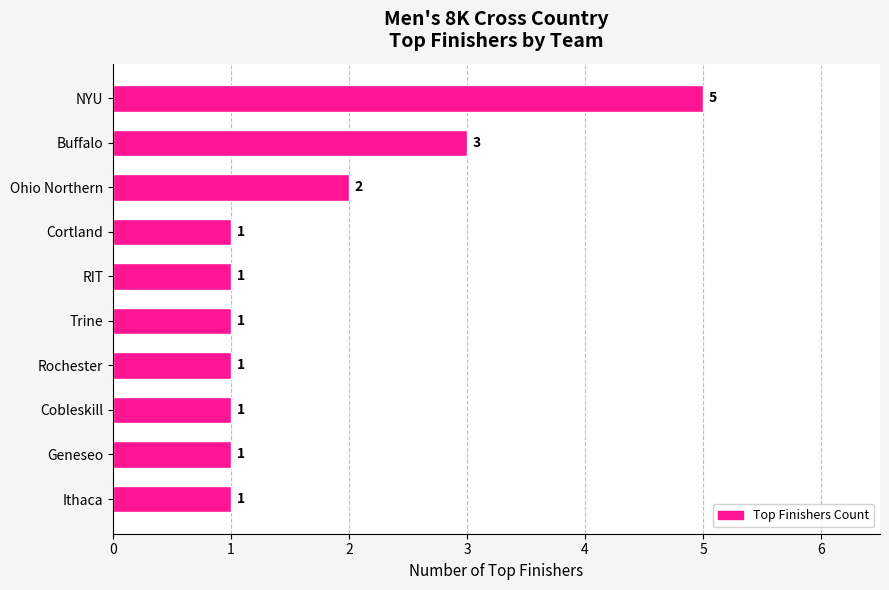

How many bars are there in total?

10